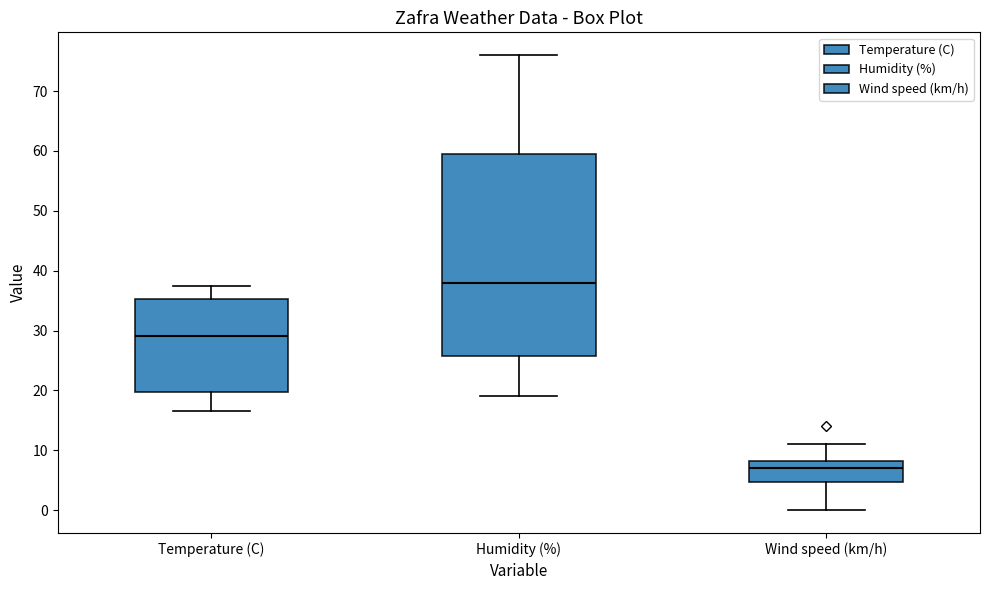

Reading left to right, transcribe this box plot: for each box, give where its median line is, the range the box spans, and where its two whiskers end, as read against the y-axis. The values are not printed on the chart, so give them approximately, as read against the axis.

Temperature (C): median 29, box 20 to 35, whiskers 17 to 38
Humidity (%): median 38, box 26 to 60, whiskers 19 to 76
Wind speed (km/h): median 7, box 5 to 8, whiskers 0 to 11